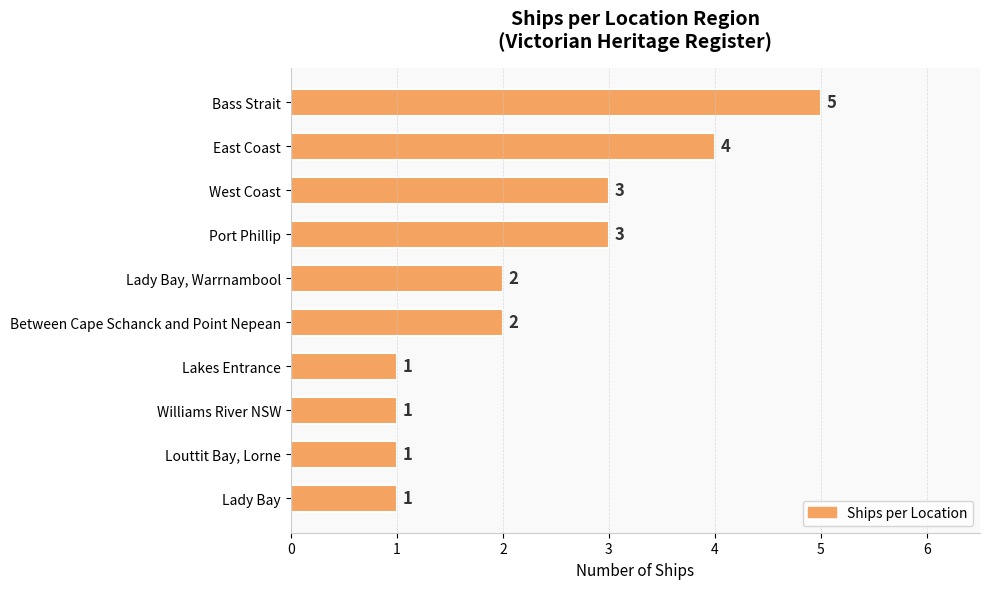

What is the greatest value displayed?

5